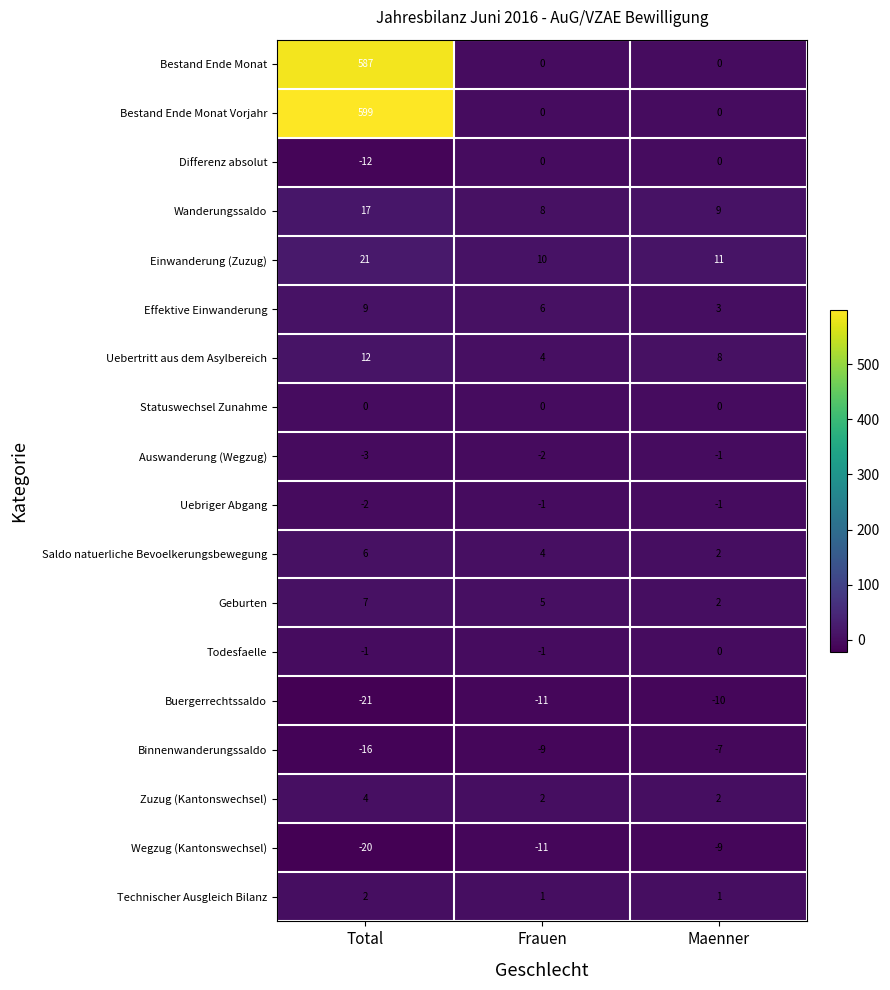

What is the greatest value displayed?

599